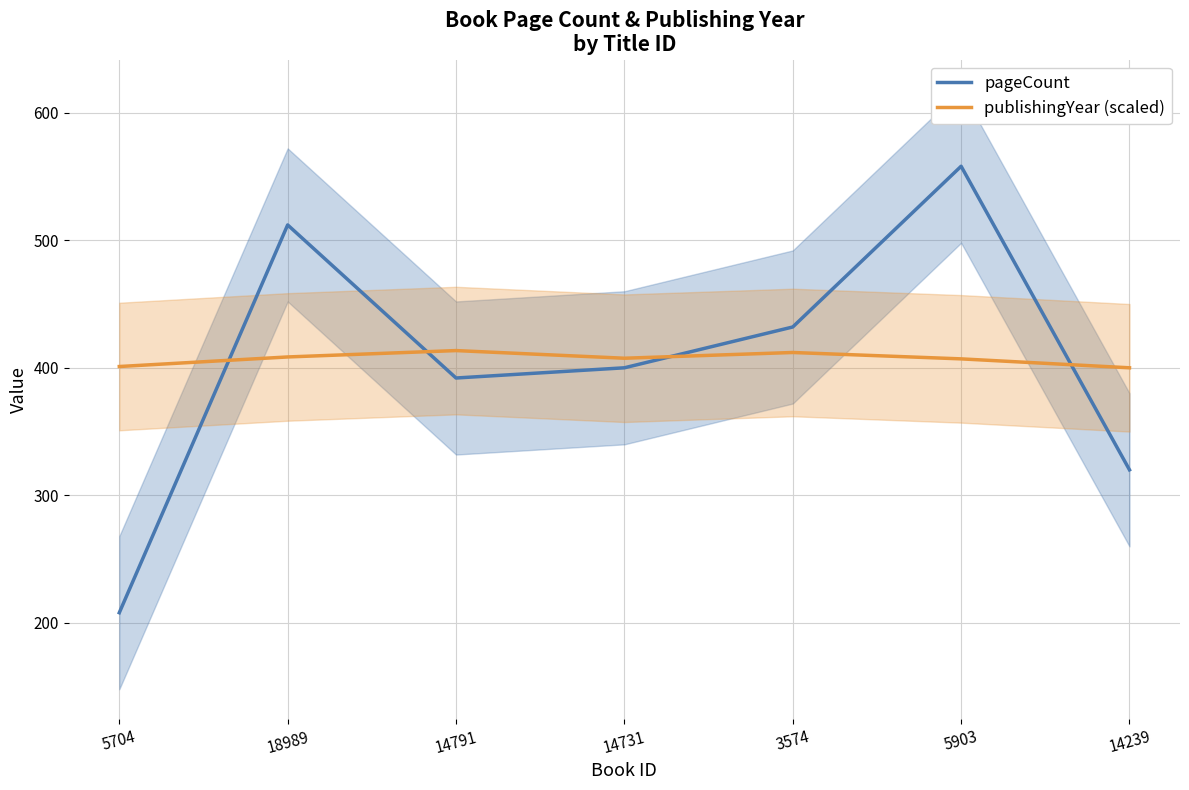

At 5903, list the series in order from smallest to largest.

publishingYear (scaled), pageCount